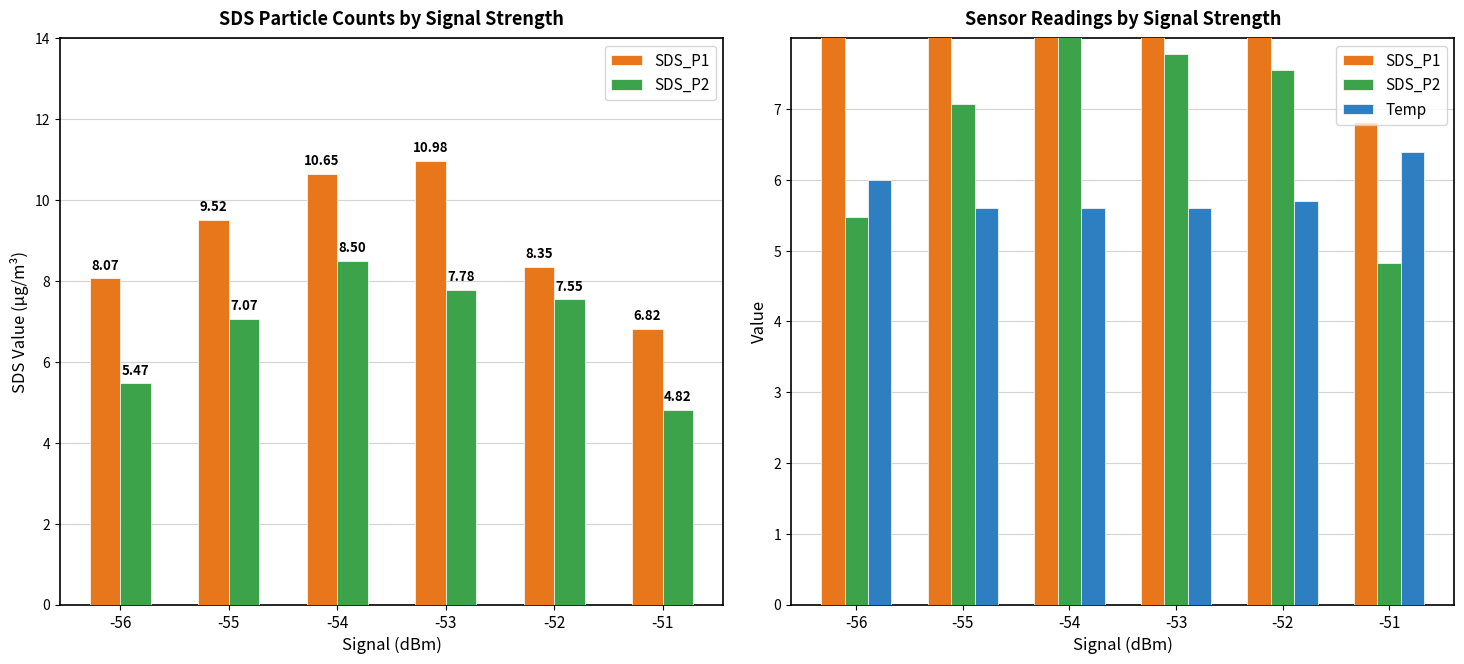

Reading right to left, transcribe all the data shown in this chart.

SDS_P1: -51=6.8	-52=8.3	-53=11.0	-54=10.7	-55=9.5	-56=8.1
SDS_P2: -51=4.8	-52=7.5	-53=7.8	-54=8.5	-55=7.1	-56=5.5
Temp: -51=6.4	-52=5.7	-53=5.6	-54=5.6	-55=5.6	-56=6.0